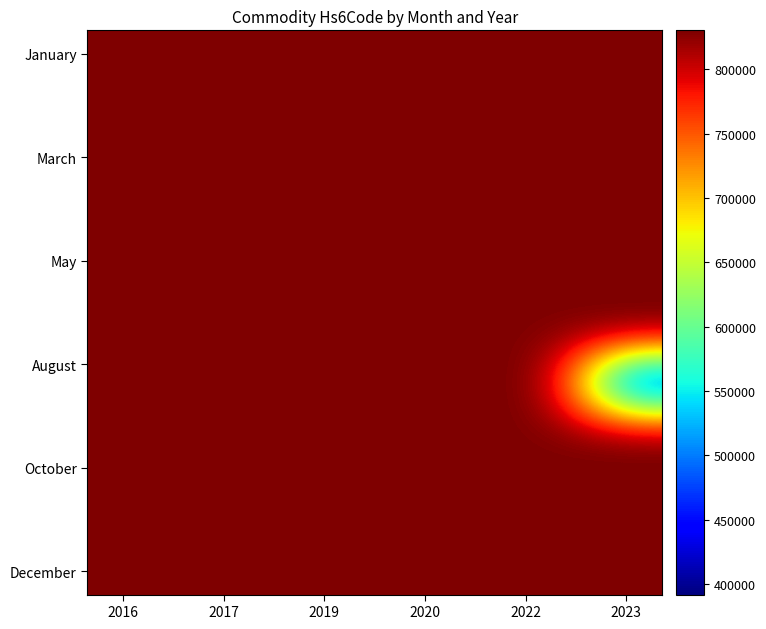

What is the smallest value displayed?

391740